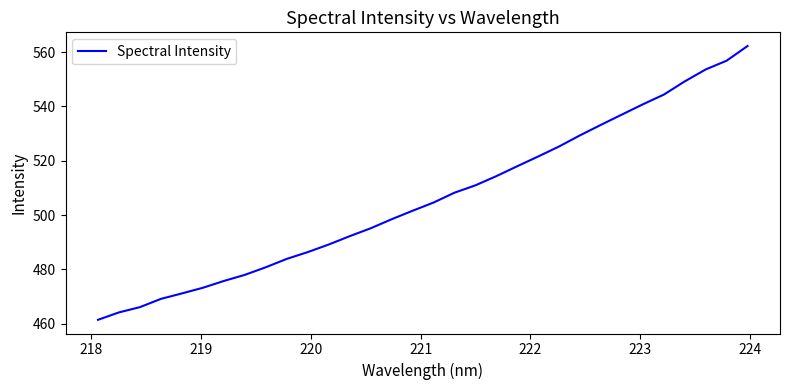

What is the greatest value displayed?

562.2